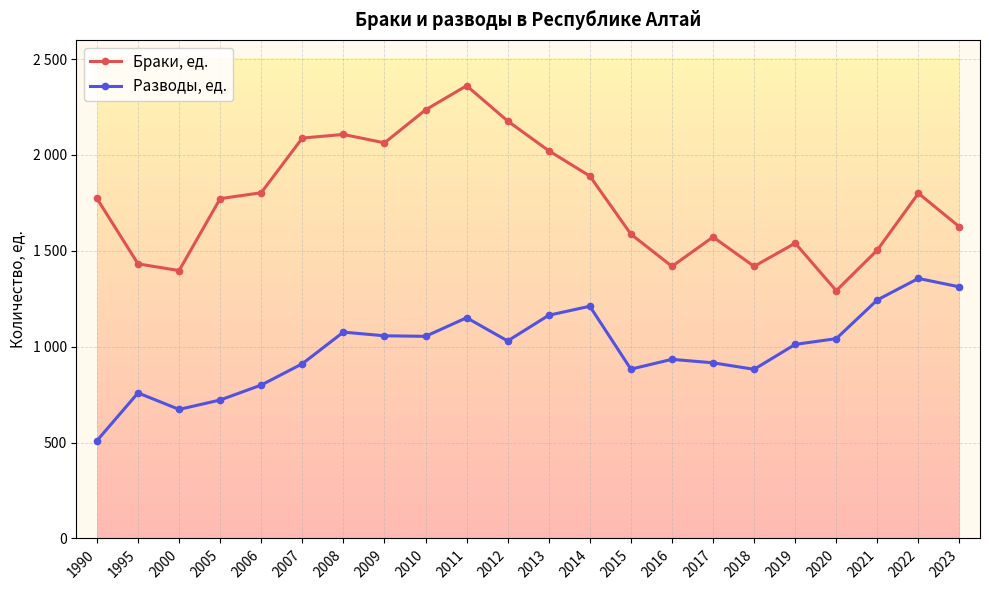

What are all the series names shown in the legend?

Браки, ед., Разводы, ед.